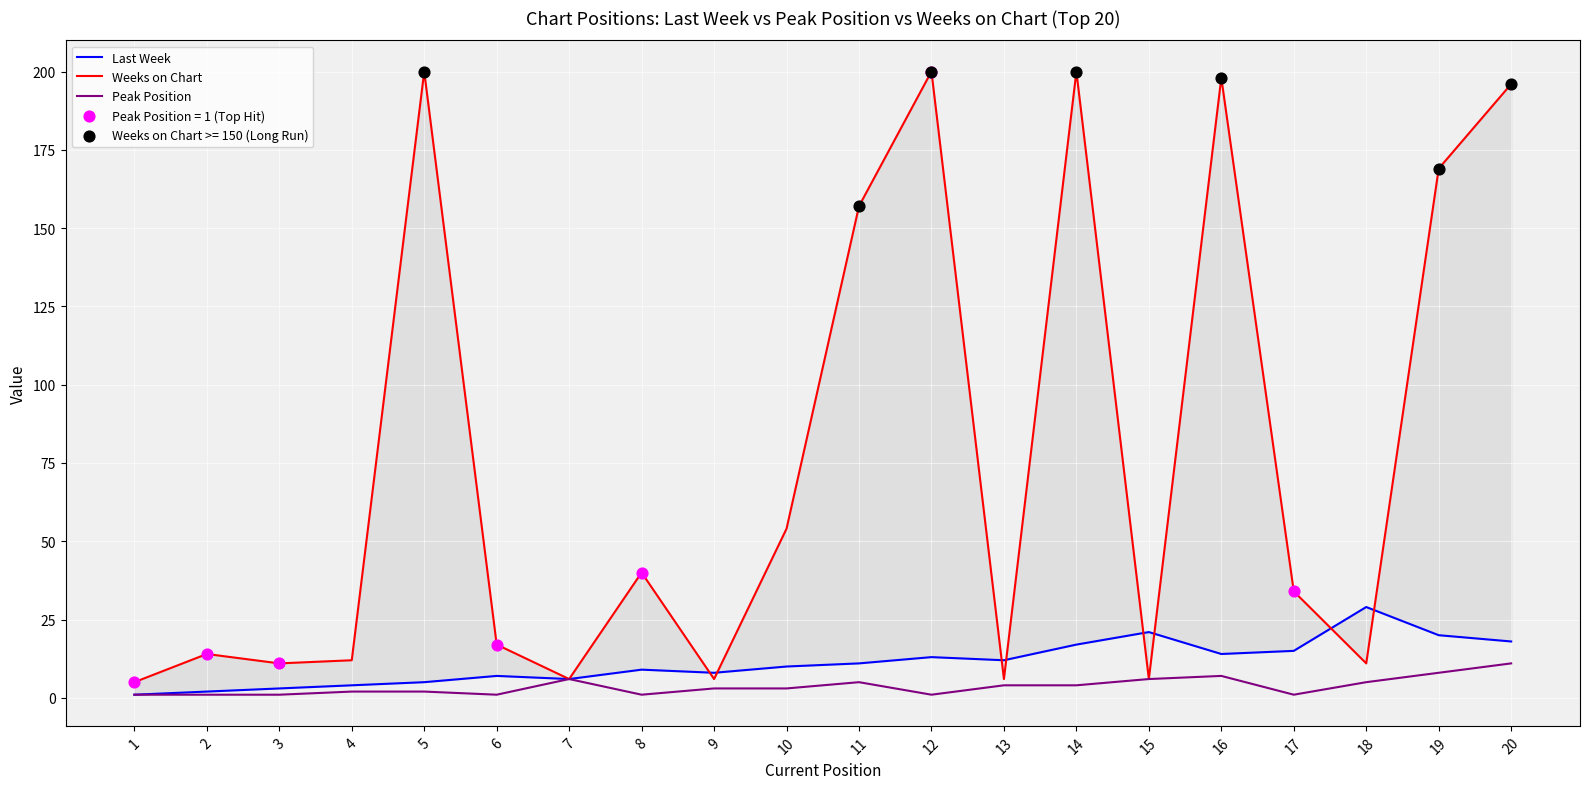

Is the value of Last Week at 18 greater than the value of Peak Position at 9?

Yes